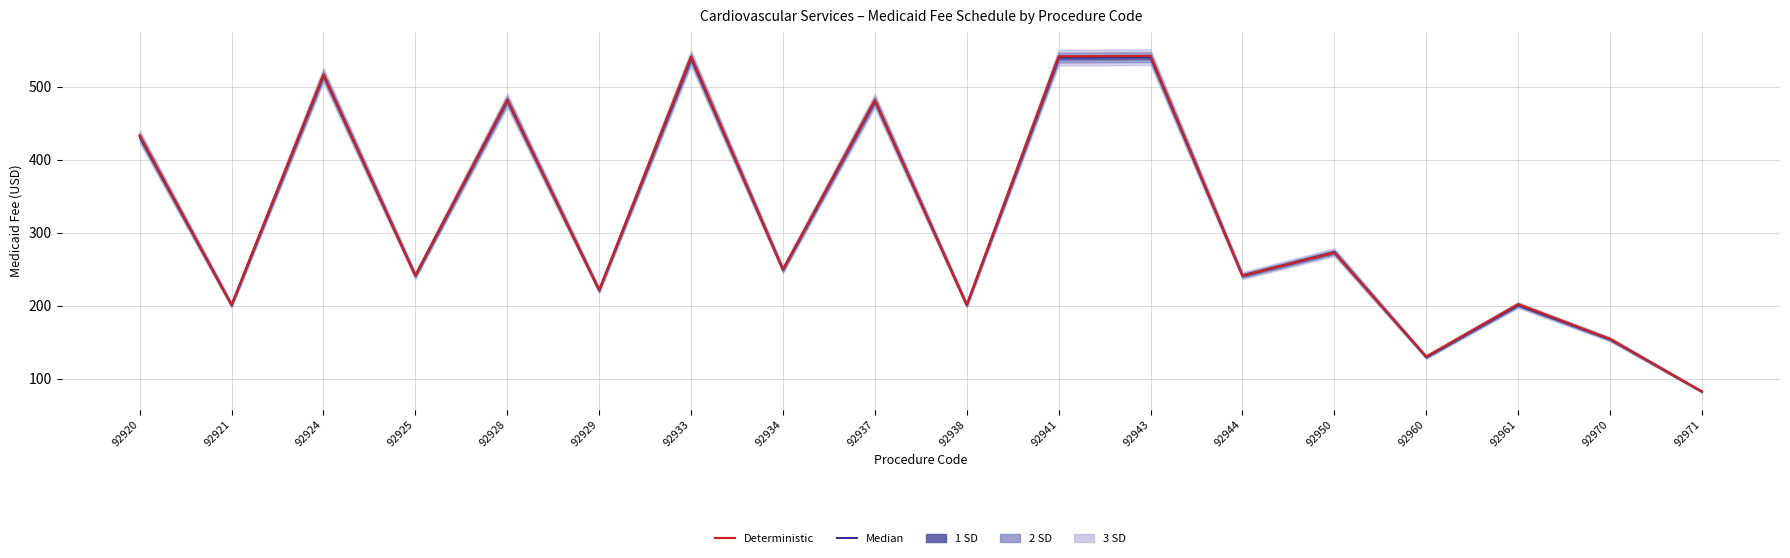

At which category is the sum across all series the highest?

92943